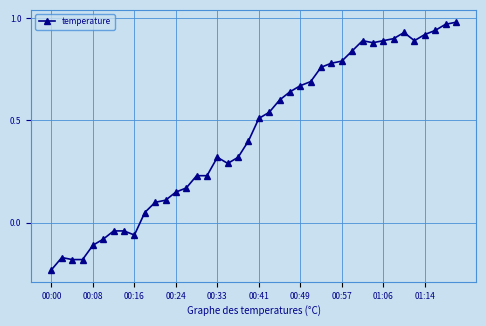

What is the average value?

0.4